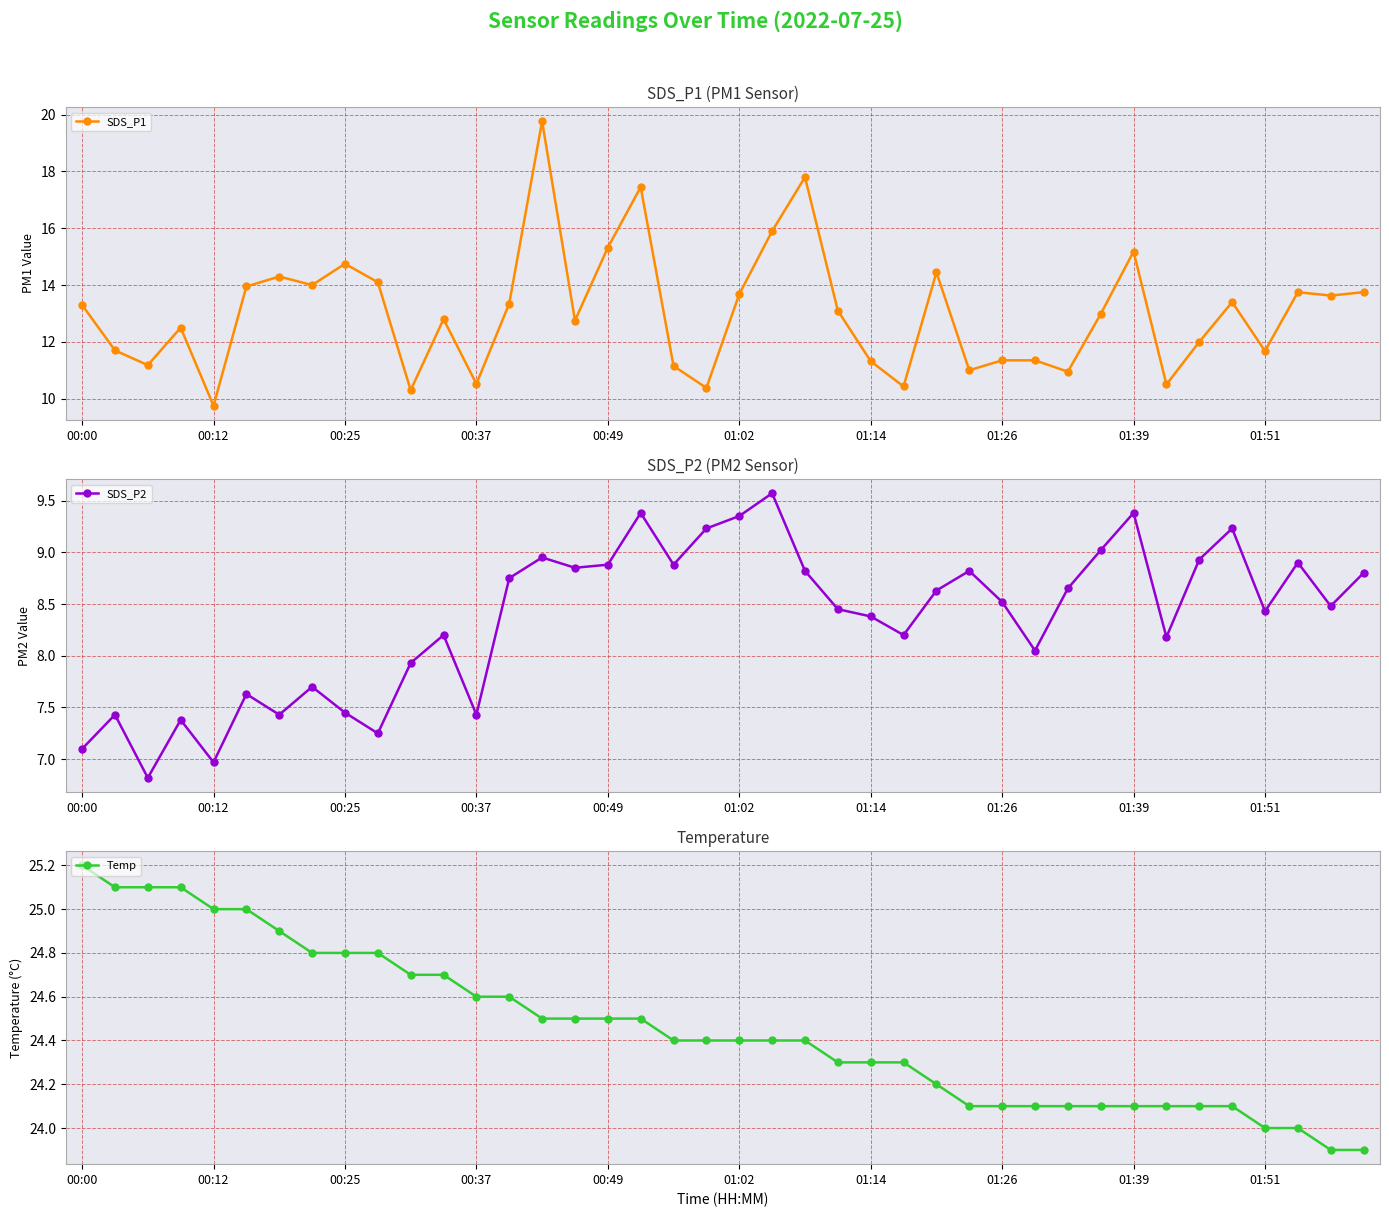

Reading left to right, what are all the values shown in this chart?

SDS_P1: 13.3	11.7	11.2	12.5	9.8	13.9	14.3	14.0	14.8	14.1	10.3	12.8	10.5	13.3	19.8	12.8	15.3	17.4	11.2	10.4	13.7	15.9	17.8	13.1	11.3	10.4	14.4	11.0	11.3	11.3	10.9	13.0	15.2	10.5	12.0	13.4	11.7	13.8	13.6	13.8
SDS_P2: 7.1	7.4	6.8	7.4	7.0	7.6	7.4	7.7	7.5	7.2	7.9	8.2	7.4	8.8	8.9	8.8	8.9	9.4	8.9	9.2	9.3	9.6	8.8	8.4	8.4	8.2	8.6	8.8	8.5	8.1	8.7	9.0	9.4	8.2	8.9	9.2	8.4	8.9	8.5	8.8
Temp: 25.2	25.1	25.1	25.1	25.0	25.0	24.9	24.8	24.8	24.8	24.7	24.7	24.6	24.6	24.5	24.5	24.5	24.5	24.4	24.4	24.4	24.4	24.4	24.3	24.3	24.3	24.2	24.1	24.1	24.1	24.1	24.1	24.1	24.1	24.1	24.1	24.0	24.0	23.9	23.9